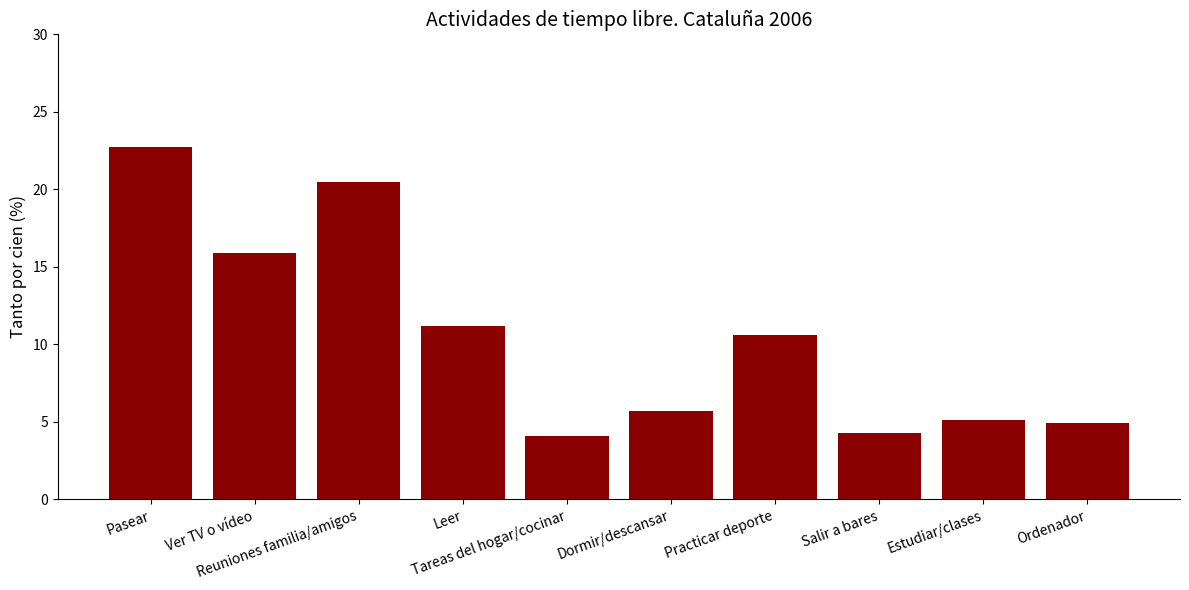

Reading left to right, list all the values displayed in this chart.

22.7	15.9	20.5	11.2	4.1	5.7	10.6	4.3	5.1	4.9